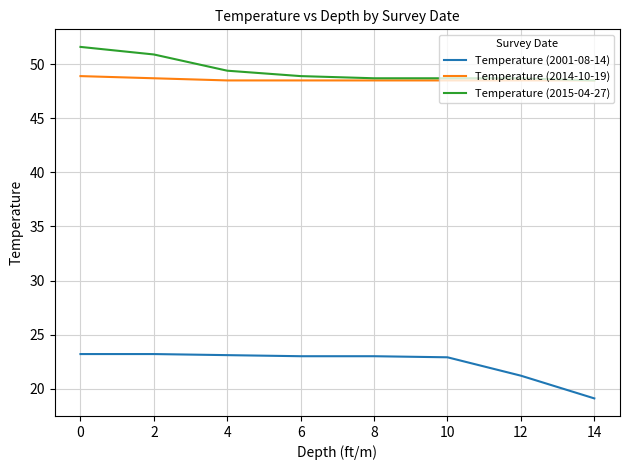

What is the lowest value of the Temperature (2001-08-14) series?

19.1